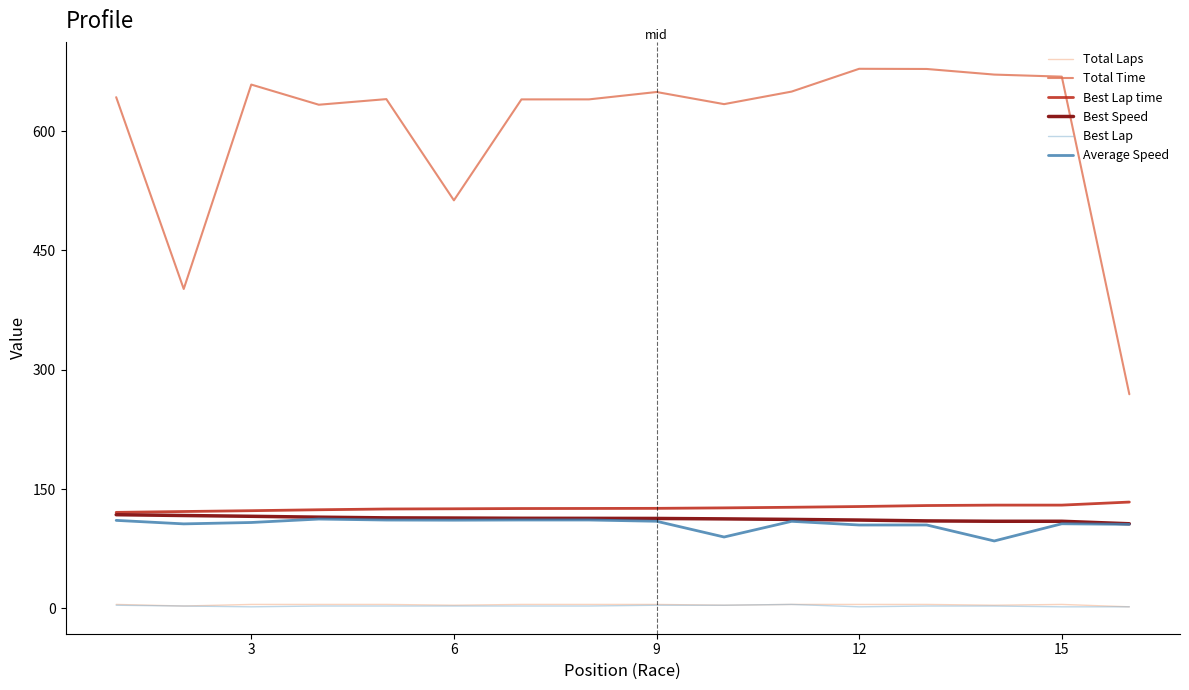

How many lines are shown in the chart?

6